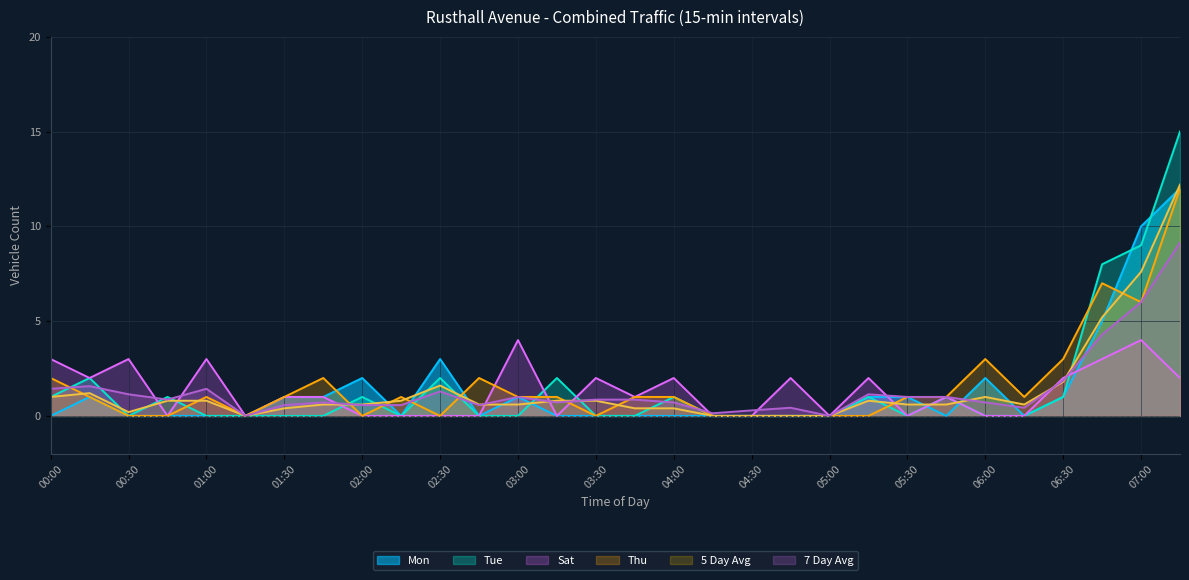

Count the number of categories in the chart.

30